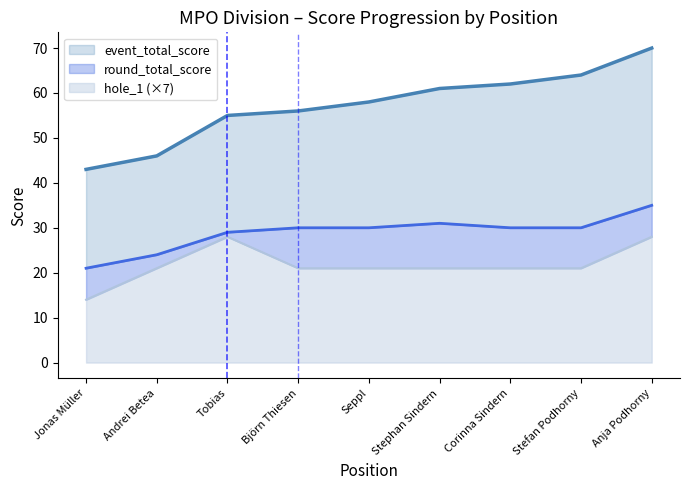

Which series has the largest total across all categories?

event_total_score